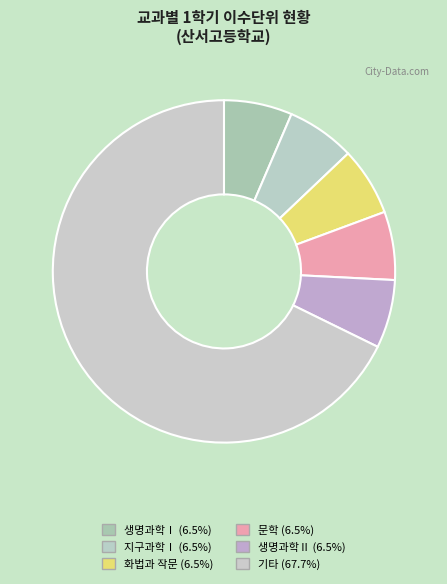

Count the number of slices in the pie.

6